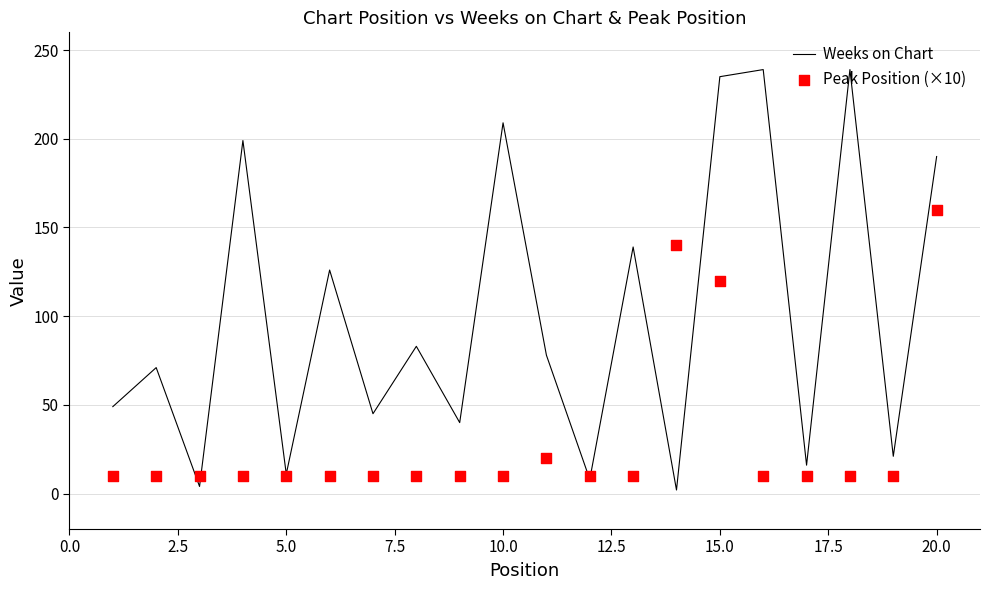

Which series has the largest total across all categories?

Weeks on Chart